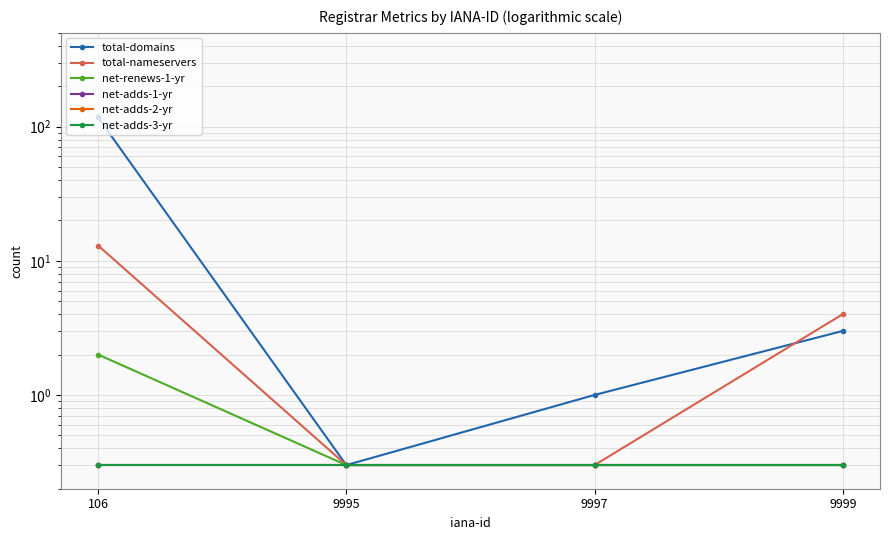

Which series changed the most between 9995 and 9997?

total-domains